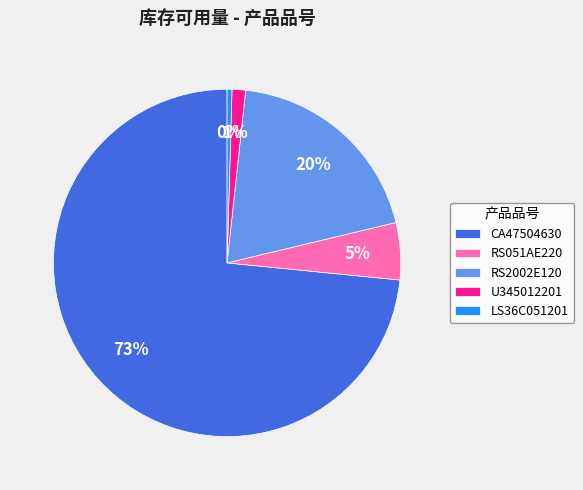

What is the smallest slice in the pie chart?

LS36C051201